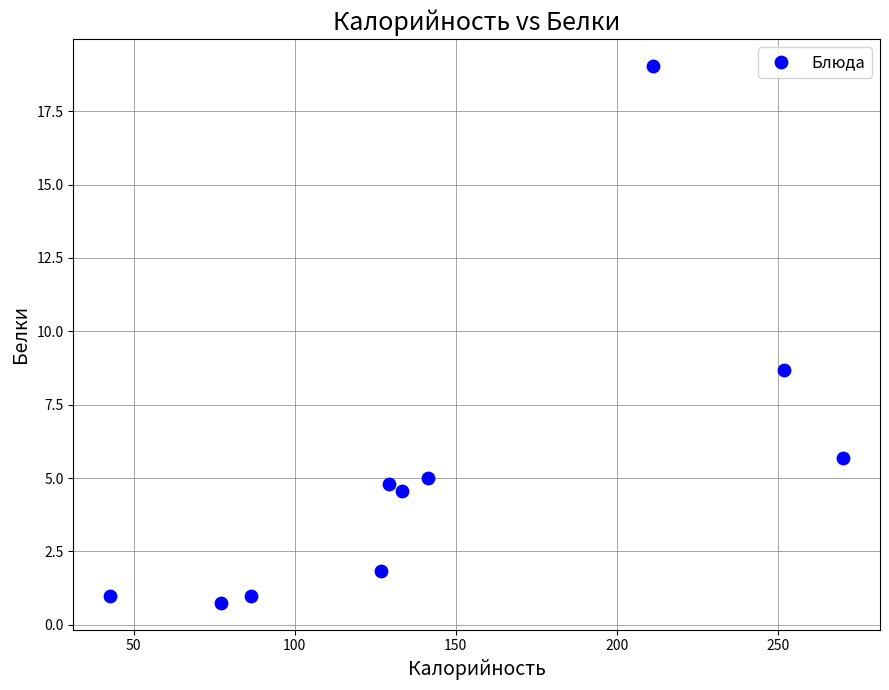

What is the range of Y values (max minus min)?

18.3